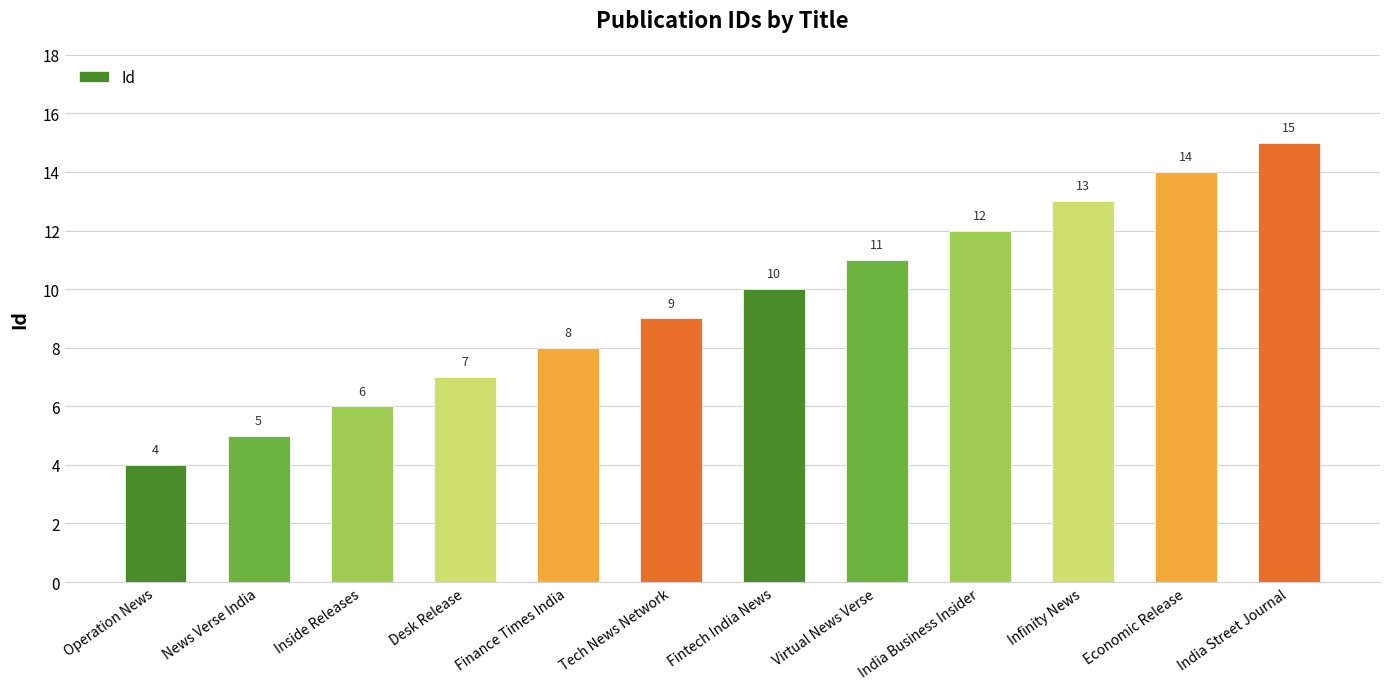

The value at Virtual News Verse is 11. True or false?

True